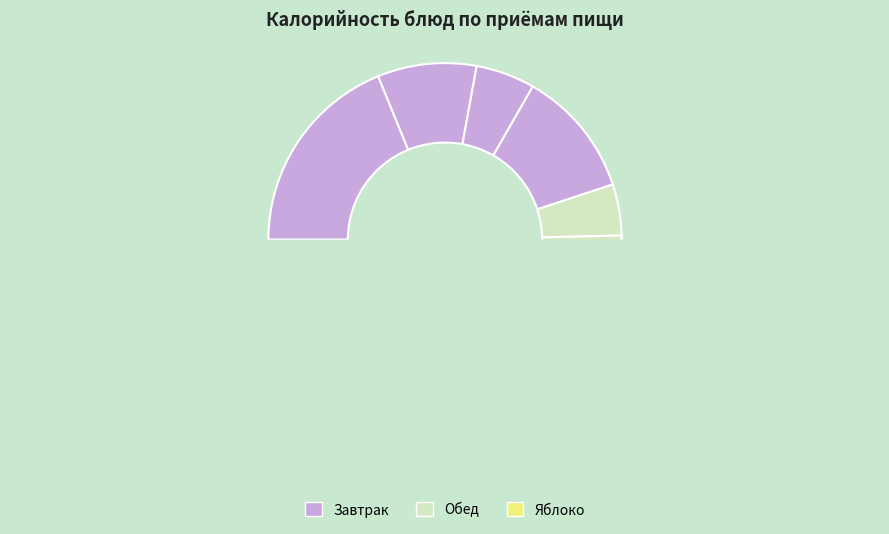

Is there any slice that represents more than half of the pie?

No